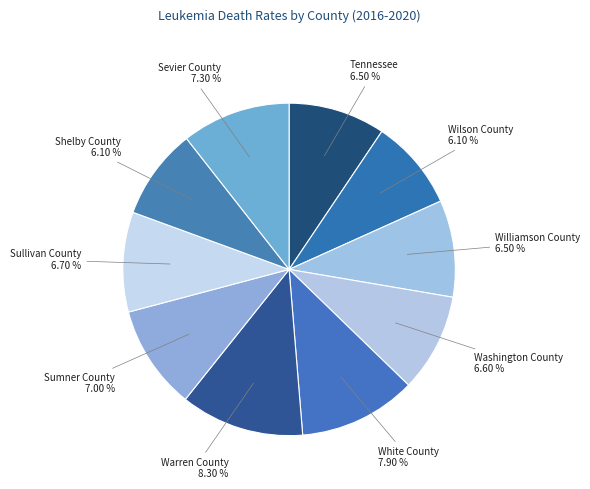

What is the smallest slice in the pie chart?

Wilson County